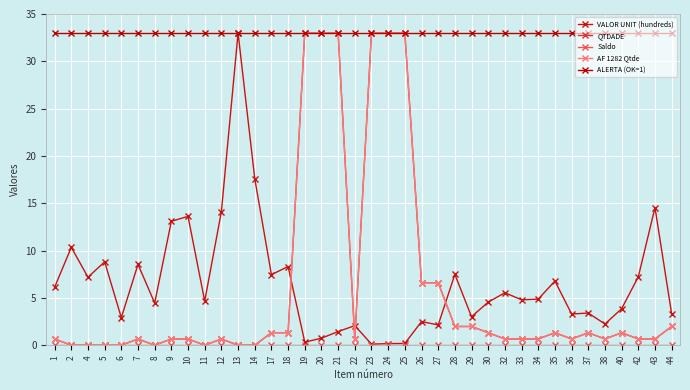

Reading right to left, list all the values displayed in this chart.

VALOR UNIT (hundreds): 3.3	14.5	7.2	3.9	2.2	3.4	3.3	6.8	4.9	4.8	5.5	4.6	3.0	7.5	2.1	2.5	0.2	0.2	0.1	2.1	1.4	0.7	0.3	8.3	7.5	17.6	33.0	14.1	4.7	13.6	13.1	4.5	8.5	2.9	8.8	7.2	10.3	6.1
QTDADE: 2.0	0.7	0.7	1.3	0.7	1.3	0.7	1.3	0.7	0.7	0.7	1.3	2.0	2.0	6.6	6.6	33.0	33.0	33.0	0.7	33.0	33.0	33.0	1.3	1.3	0.0	0.0	0.7	0.0	0.7	0.7	0.0	0.7	0.0	0.0	0.0	0.0	0.7
Saldo: 0.0	0.0	0.0	0.0	0.0	0.0	0.0	0.0	0.0	0.0	0.0	0.0	0.0	0.0	0.0	0.0	0.0	0.0	0.0	0.0	0.0	0.0	0.0	0.0	0.0	0.0	0.0	0.0	0.0	0.0	0.0	0.0	0.0	0.0	0.0	0.0	0.0	0.0
AF 1282 Qtde: 2.0	0.7	0.7	1.3	0.7	1.3	0.7	1.3	0.7	0.7	0.7	1.3	2.0	2.0	6.6	6.6	33.0	33.0	33.0	0.7	33.0	33.0	33.0	1.3	1.3	0.0	0.0	0.7	0.0	0.7	0.7	0.0	0.7	0.0	0.0	0.0	0.0	0.7
ALERTA (OK=1): 33.0	33.0	33.0	33.0	33.0	33.0	33.0	33.0	33.0	33.0	33.0	33.0	33.0	33.0	33.0	33.0	33.0	33.0	33.0	33.0	33.0	33.0	33.0	33.0	33.0	33.0	33.0	33.0	33.0	33.0	33.0	33.0	33.0	33.0	33.0	33.0	33.0	33.0